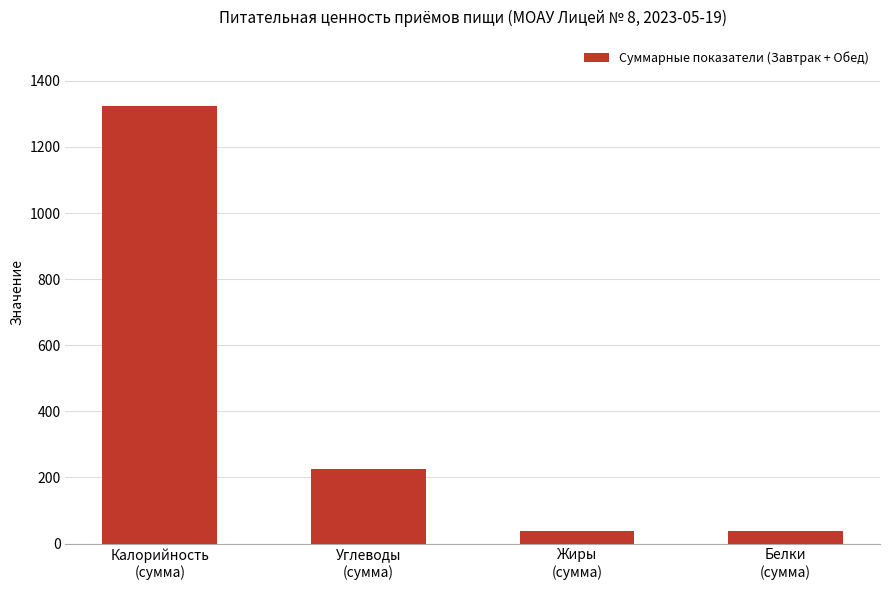

The value at Белки
(сумма) is 38. True or false?

True